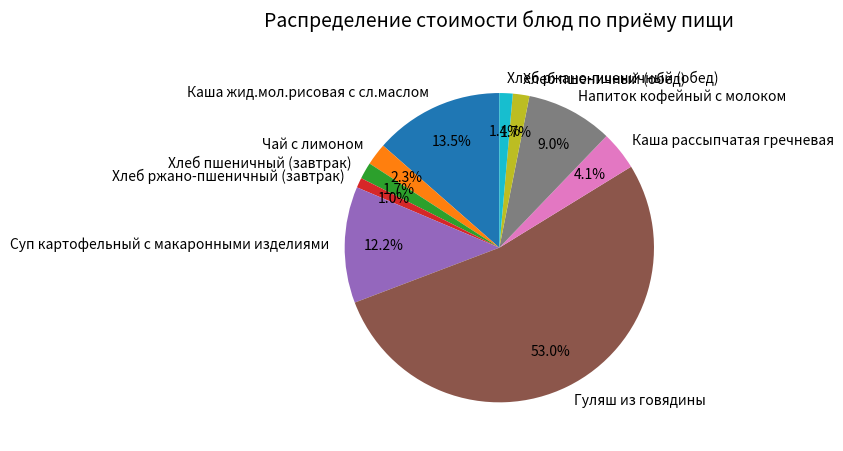

To the nearest percent, what portion does Суп картофельный с макаронными изделиями represent?

12%